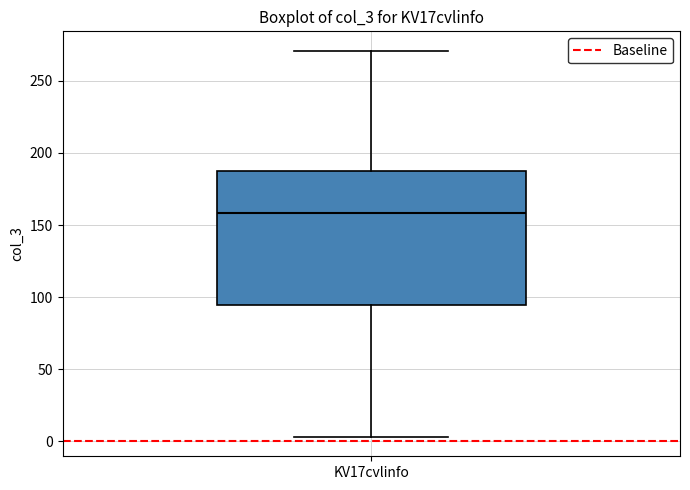

Where does the median line of the box for KV17cvlinfo sit on the y-axis? The values are not printed on the chart, so give them approximately, as read against the axis.

160